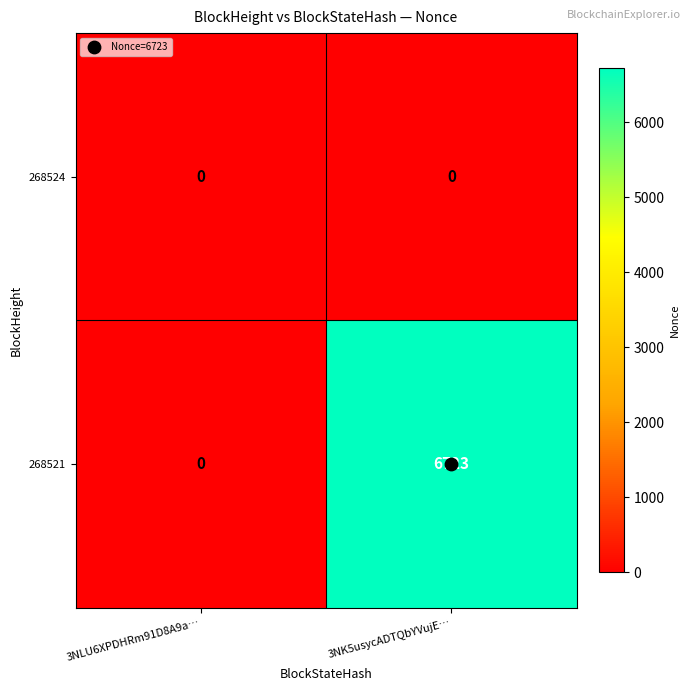

What is the sum of the 268521 values at 3NK5usycADTQbYVujE… and 3NLU6XPDHRm91D8A9a…?

6723